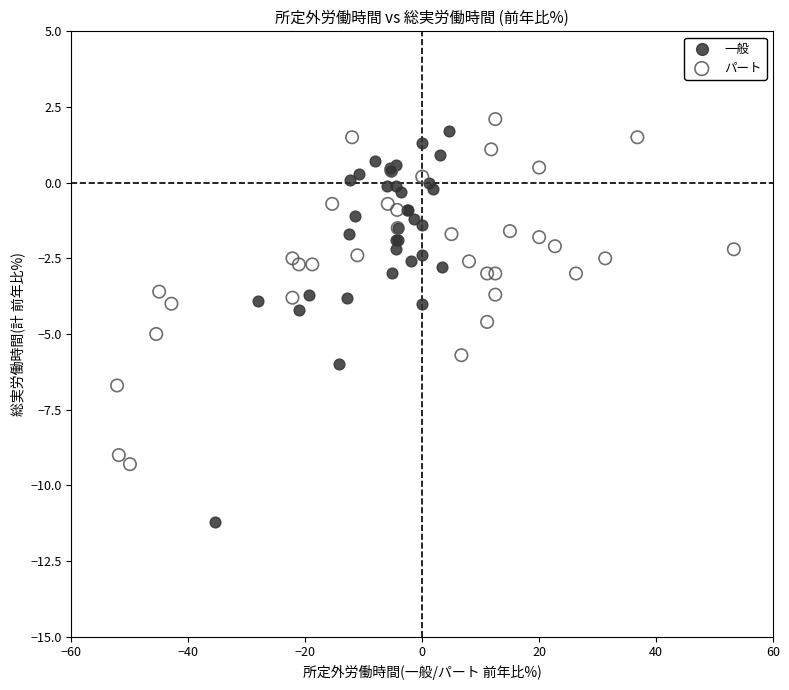

Which series has the widest spread of Y values?

一般